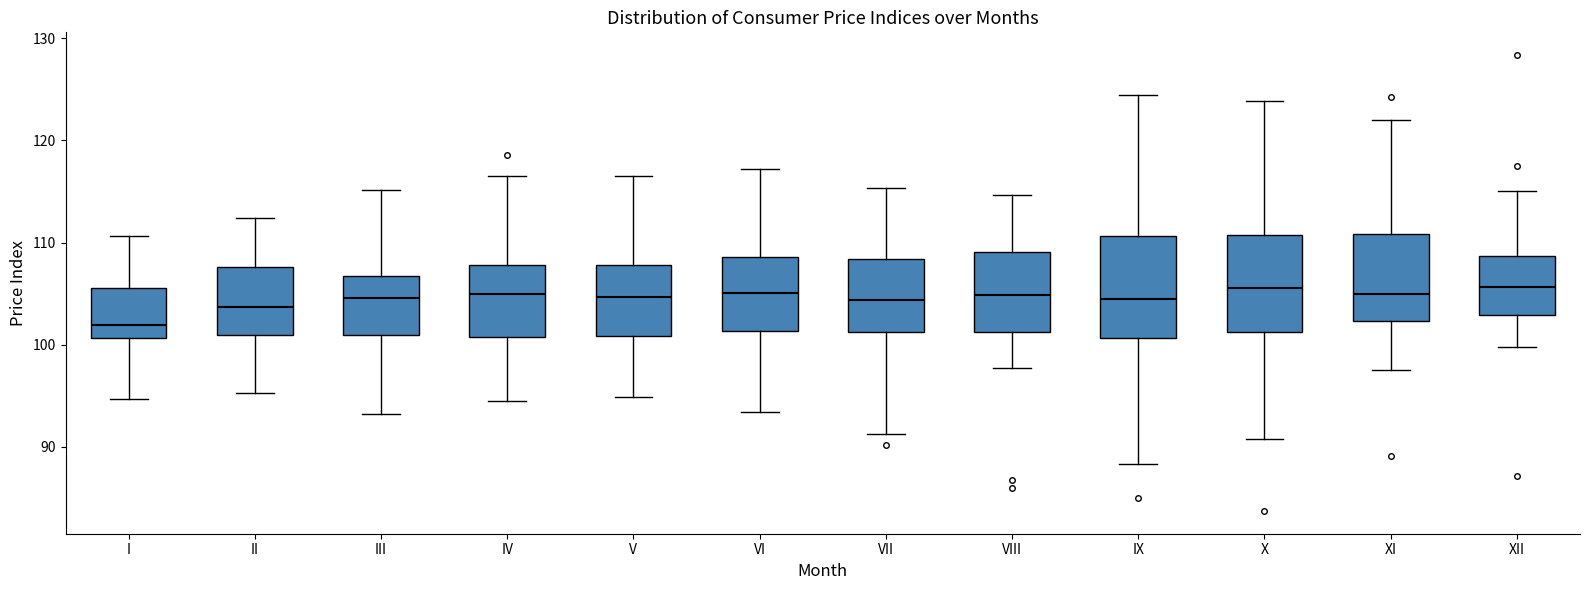

Reading left to right, read every box against the y-axis: the position of its median line, the range the box covers, and the ends of its whiskers. The values are not printed on the chart, so give them approximately, as read against the axis.

I: median 102, box 101 to 106, whiskers 95 to 111
II: median 104, box 101 to 108, whiskers 95 to 112
III: median 105, box 101 to 107, whiskers 93 to 115
IV: median 105, box 101 to 108, whiskers 95 to 117
V: median 105, box 101 to 108, whiskers 95 to 117
VI: median 105, box 101 to 109, whiskers 93 to 117
VII: median 104, box 101 to 108, whiskers 91 to 115
VIII: median 105, box 101 to 109, whiskers 98 to 115
IX: median 104, box 101 to 111, whiskers 88 to 124
X: median 106, box 101 to 111, whiskers 91 to 124
XI: median 105, box 102 to 111, whiskers 97 to 122
XII: median 106, box 103 to 109, whiskers 100 to 115